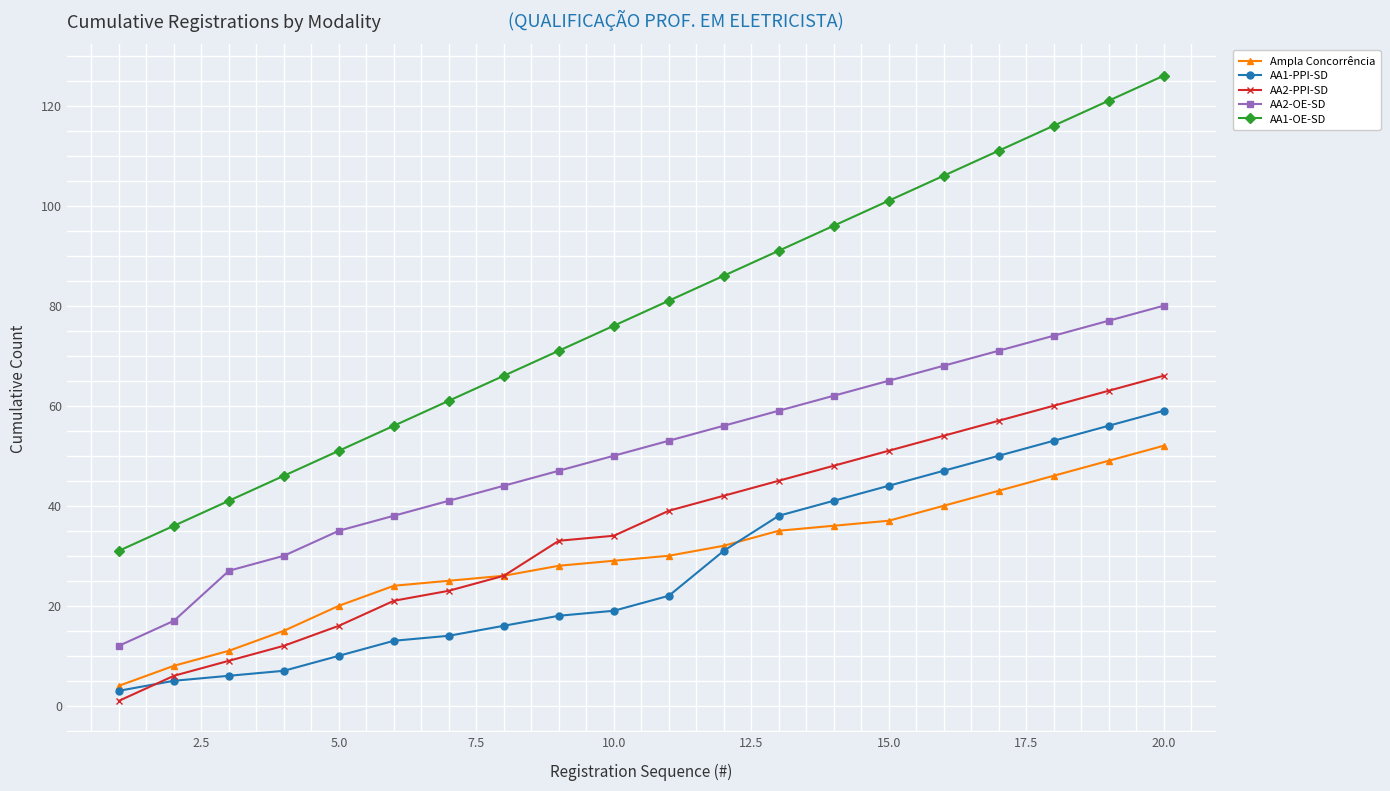

True or false: AA2-PPI-SD has more than 1 points higher than both neighbors.

False